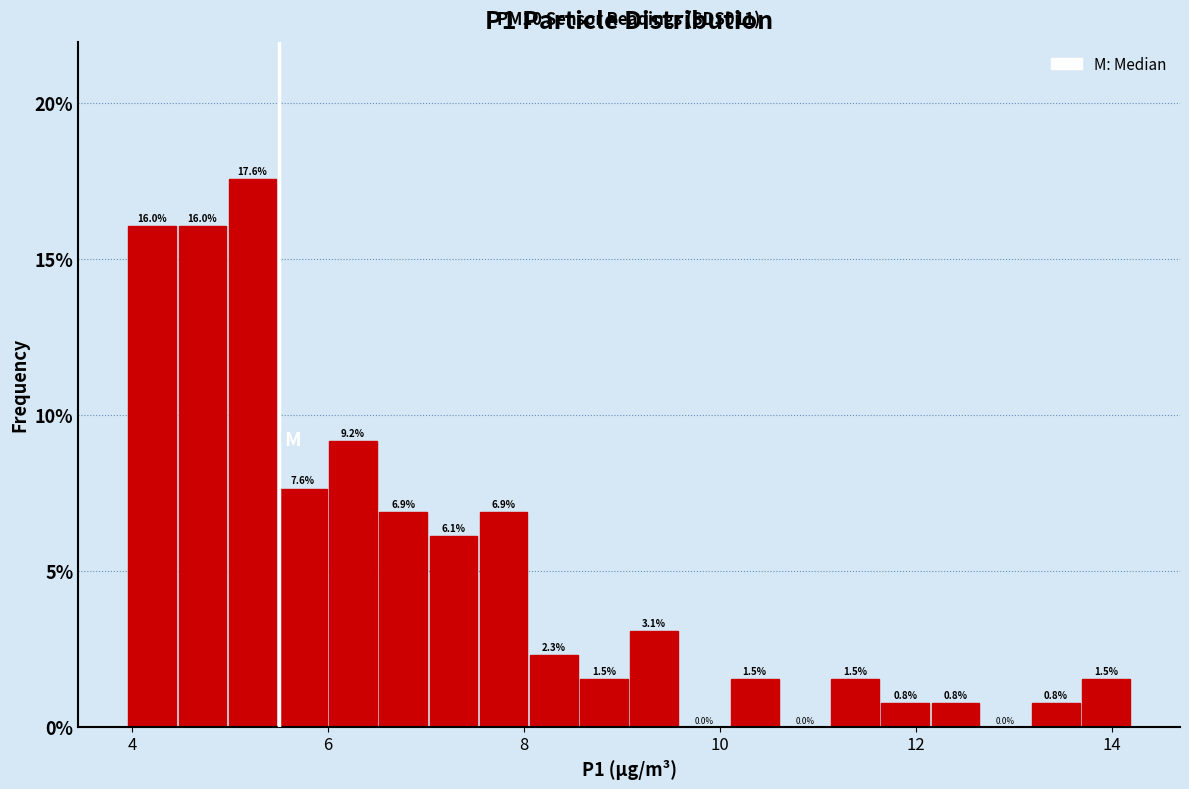

Around what value on the x-axis is the tallest bar? Give the approximate position of its centre, as read against the axis.

5.2